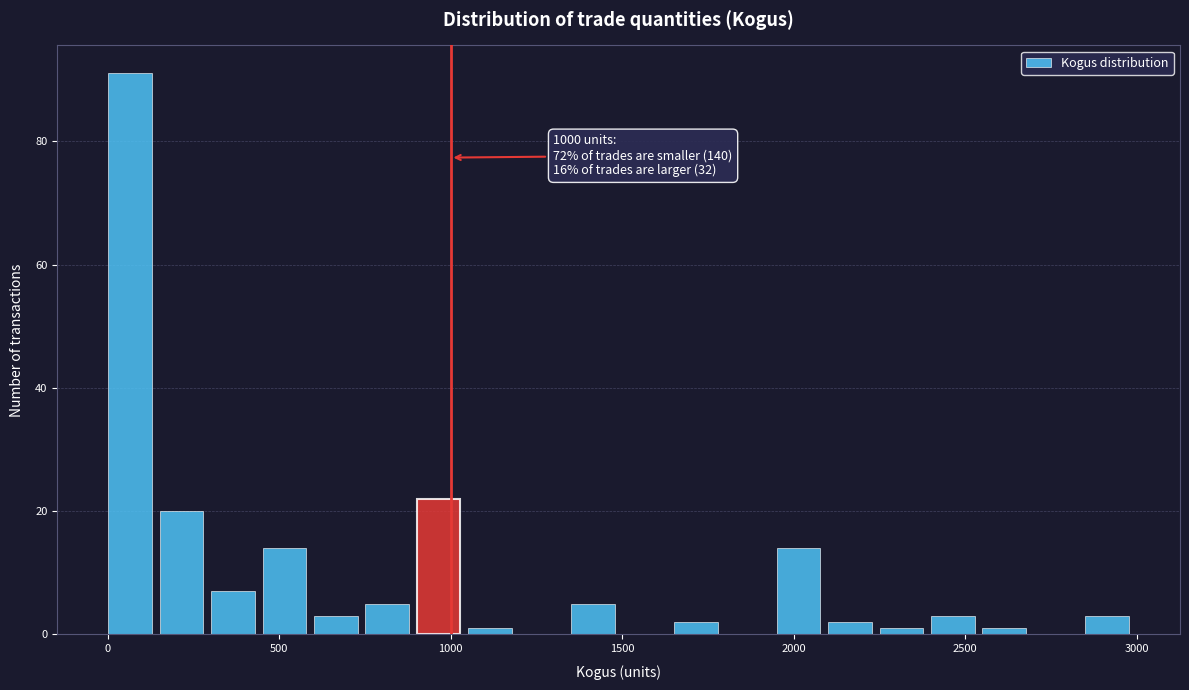

Read against the x-axis, roughly where is the centre of the tallest bar?

50